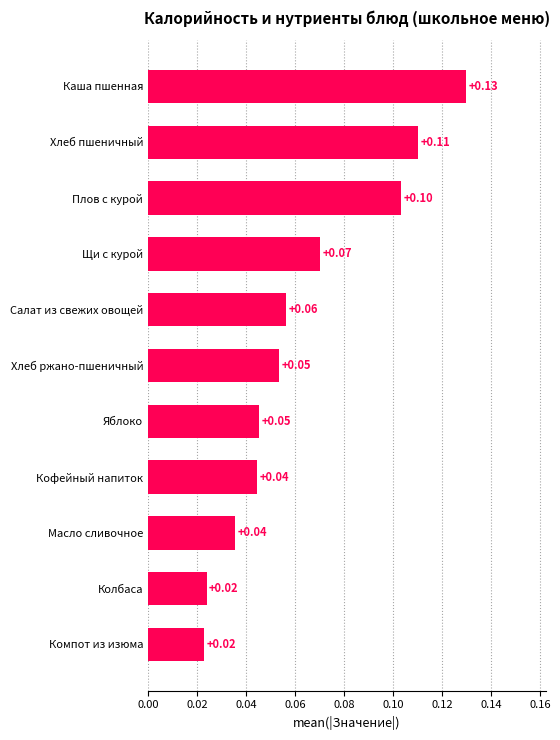

What is the sum of all values?

0.7